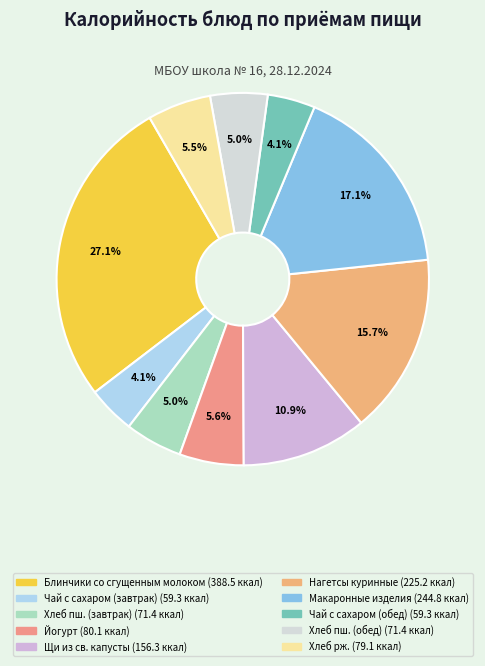

Which slice is the largest?

Блинчики со сгущенным молоком